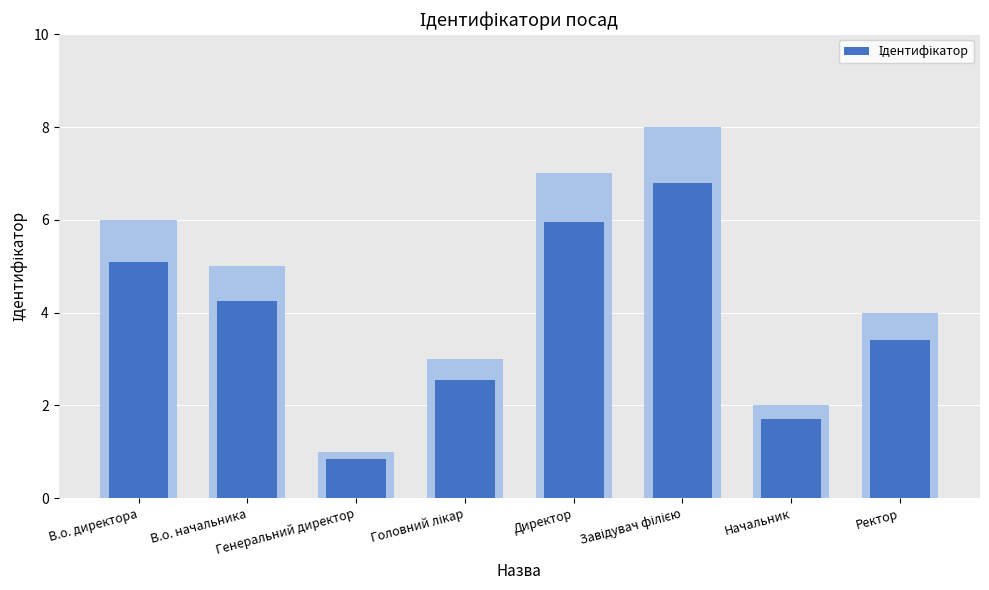

Are the bars horizontal?

No